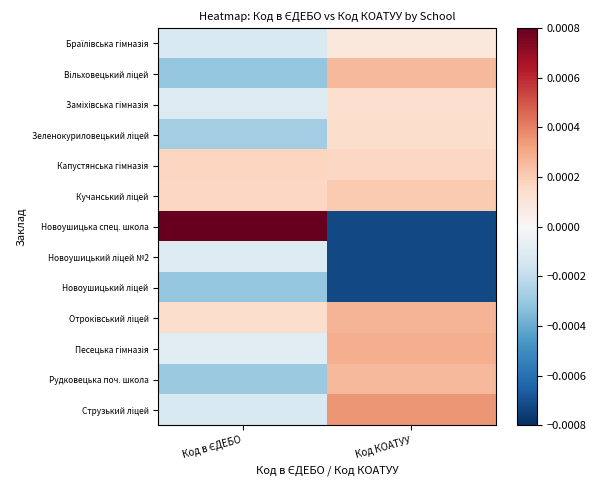

Which series has the widest spread of values?

Новоушицька спец. школа